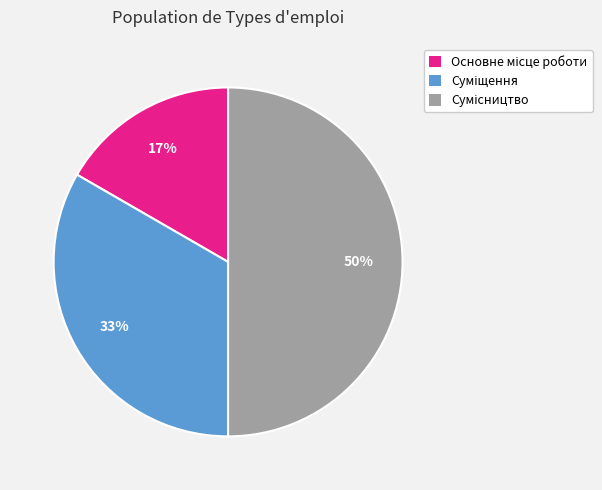

To the nearest percent, what is the difference between the largest and smallest slice percentages?

33%